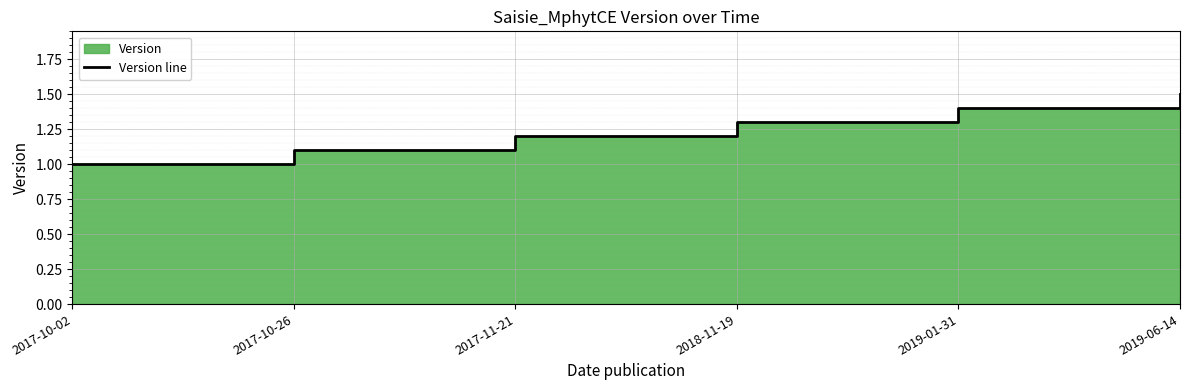

True or false: the data has more than 2 interior local peaks.

False